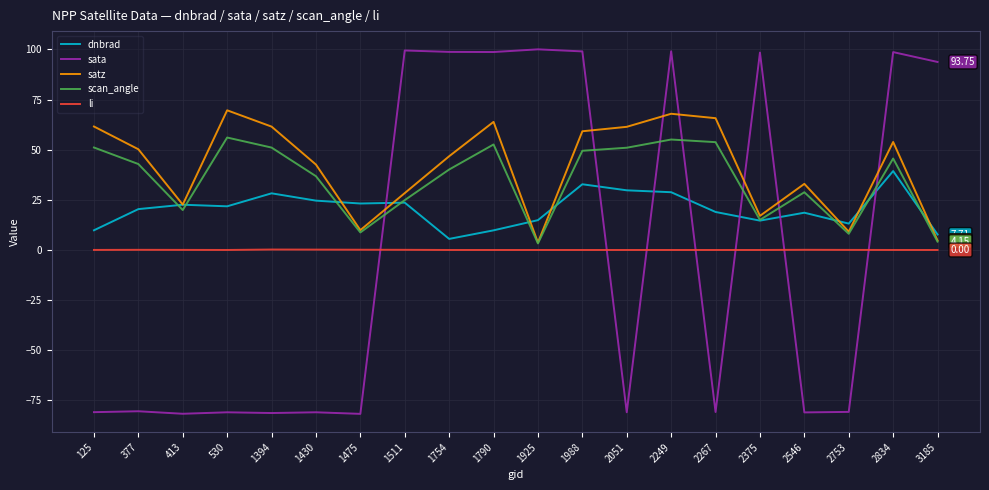

At which category is the sum across all series the highest?

2249